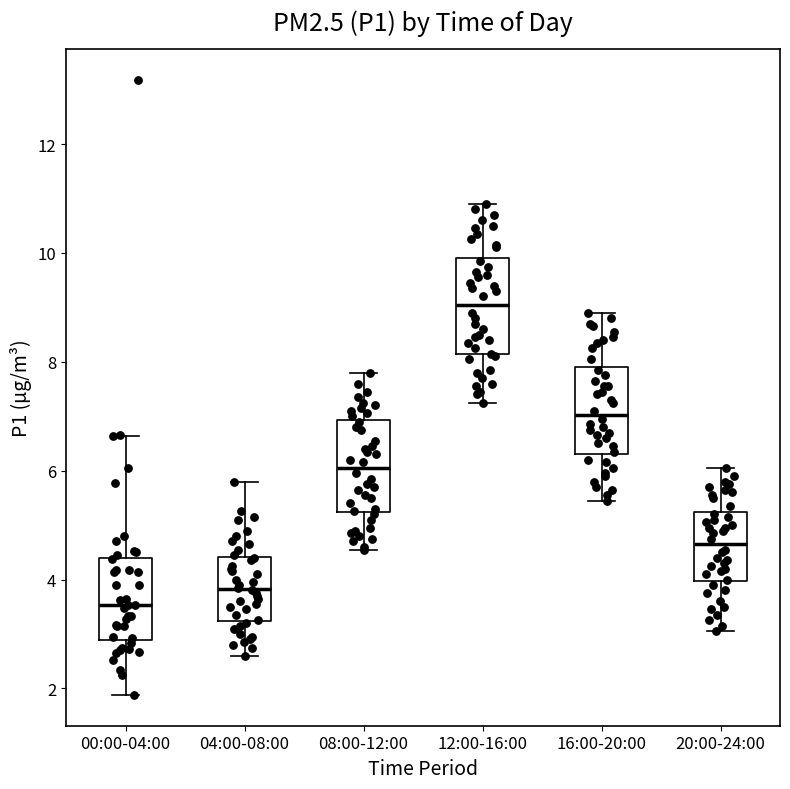

Reading left to right, transcribe this box plot: for each box, give where its median line is, the range the box spans, and where its two whiskers end, as read against the y-axis. The values are not printed on the chart, so give them approximately, as read against the axis.

00:00-04:00: median 3.6, box 2.8 to 4.4, whiskers 1.8 to 6.6
04:00-08:00: median 3.8, box 3.2 to 4.4, whiskers 2.6 to 5.8
08:00-12:00: median 6.0, box 5.2 to 7.0, whiskers 4.6 to 7.8
12:00-16:00: median 9.0, box 8.2 to 10.0, whiskers 7.2 to 11.0
16:00-20:00: median 7.0, box 6.4 to 8.0, whiskers 5.4 to 9.0
20:00-24:00: median 4.6, box 4.0 to 5.2, whiskers 3.0 to 6.0